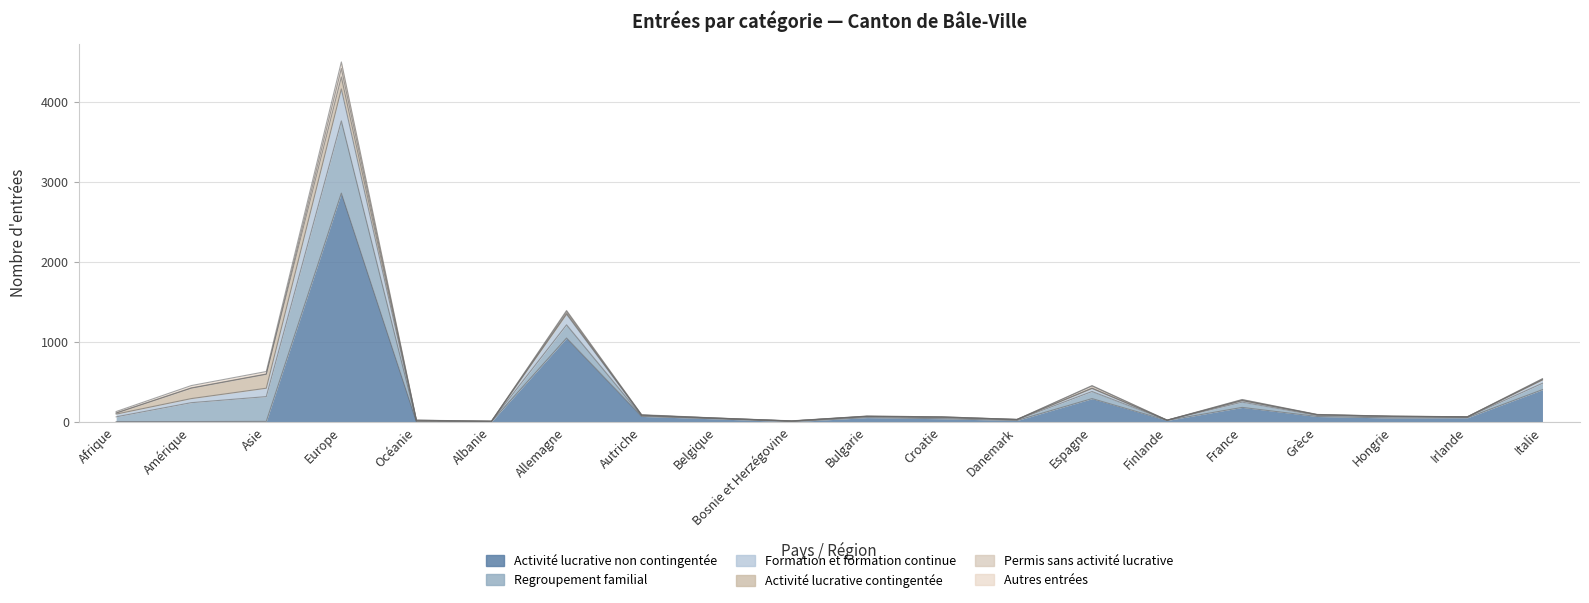

Read the Autres entrées value at Asie, to the nearest 5.

30